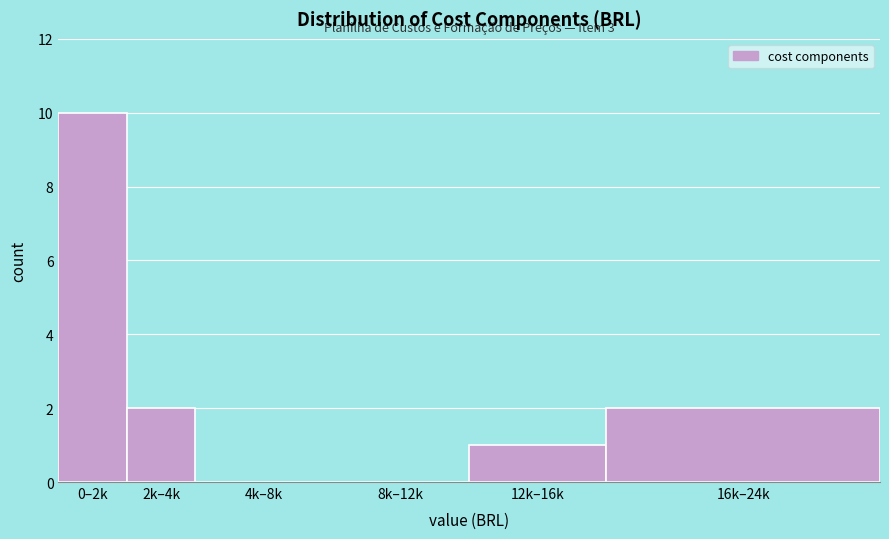

Reading left to right, what are all the values shown in this chart?

0–2k=10	2k–4k=2	4k–8k=0	8k–12k=0	12k–16k=1	16k–24k=2